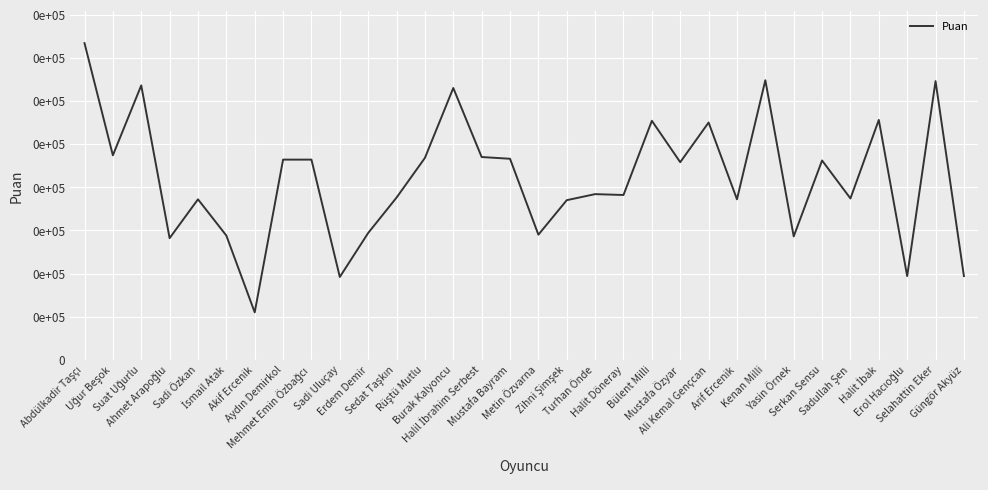

Approximately how many times larger is the value at Metin Özvarna compared to Güngör Akyüz?

1.5